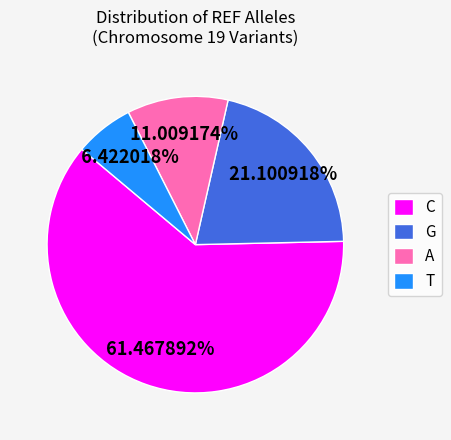

Count the number of slices in the pie.

4